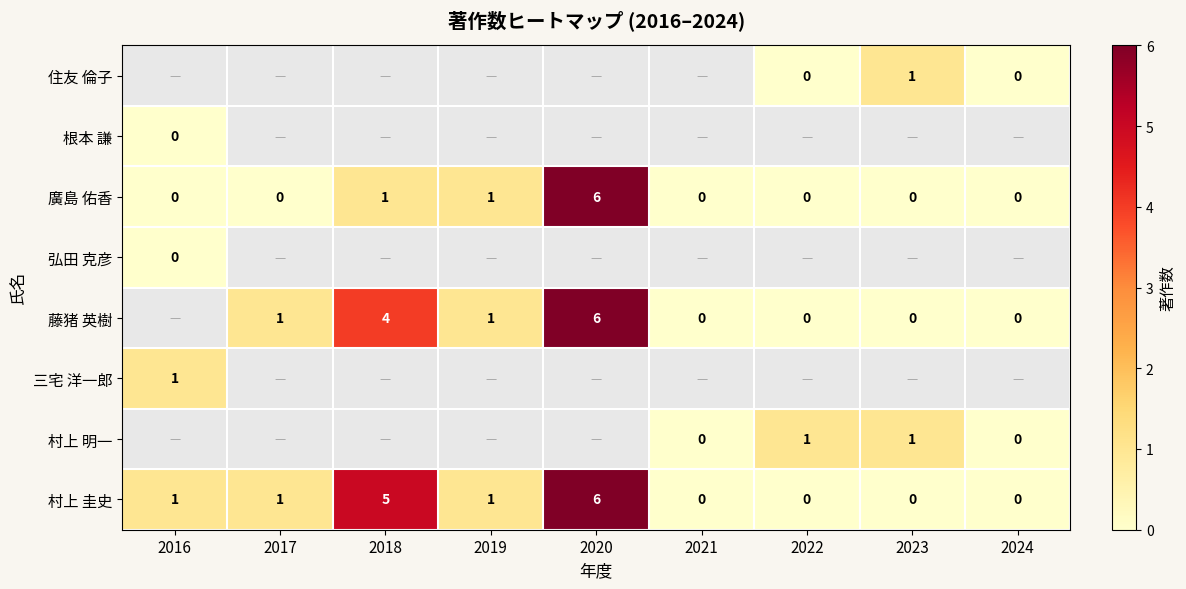

The value of 藤猪 英樹 at 2020 is 4.1. True or false?

False